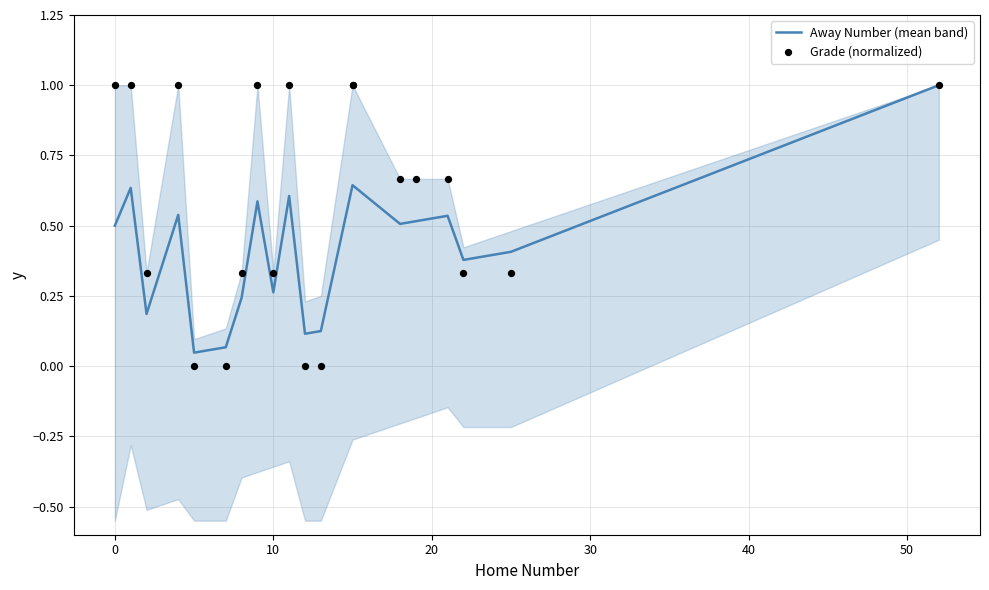

Is the value of Away Number (mean band) at 19 greater than the value of Grade (normalized) at 14?

Yes